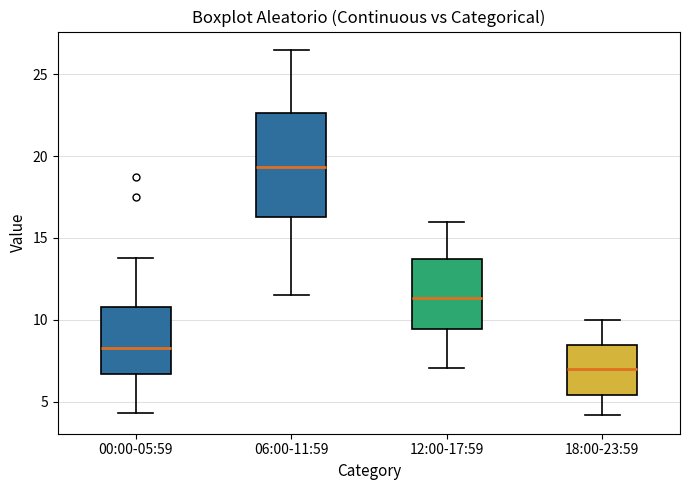

Reading left to right, transcribe this box plot: for each box, give where its median line is, the range the box spans, and where its two whiskers end, as read against the y-axis. The values are not printed on the chart, so give them approximately, as read against the axis.

00:00-05:59: median 8.5, box 6.5 to 11.0, whiskers 4.5 to 14.0
06:00-11:59: median 19.5, box 16.5 to 22.5, whiskers 11.5 to 26.5
12:00-17:59: median 11.5, box 9.5 to 13.5, whiskers 7.0 to 16.0
18:00-23:59: median 7.0, box 5.5 to 8.5, whiskers 4.0 to 10.0